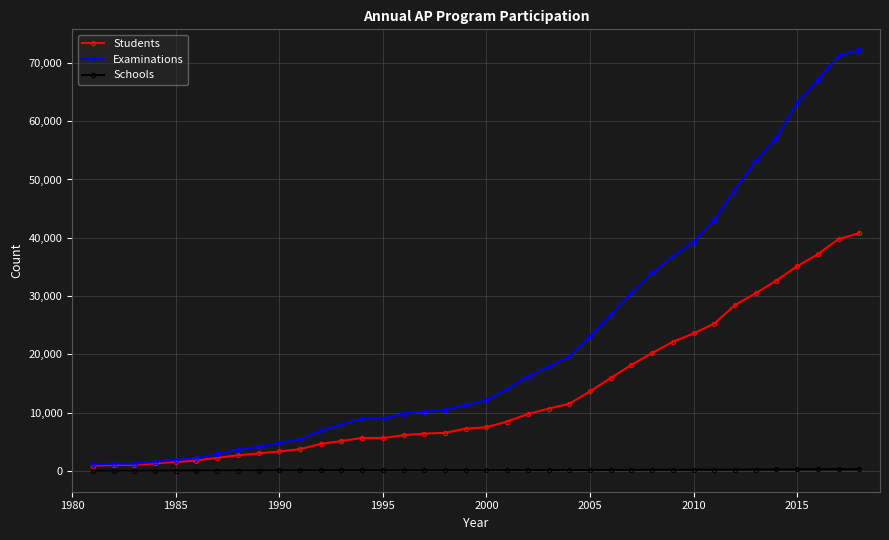

How many series are shown in this chart?

3